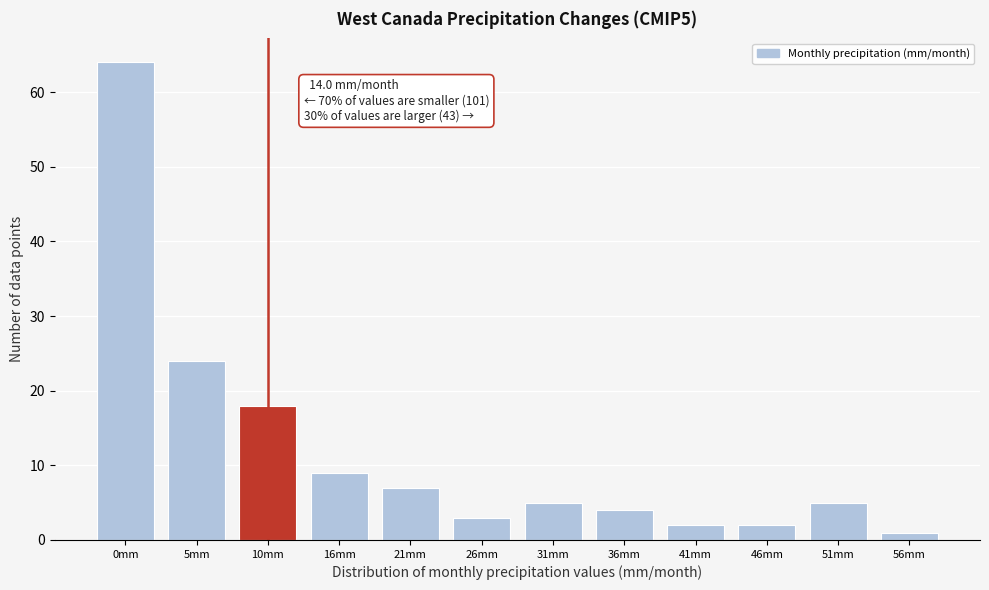

Reading left to right, what are all the values shown in this chart?

64	24	18	9	7	3	5	4	2	2	5	1